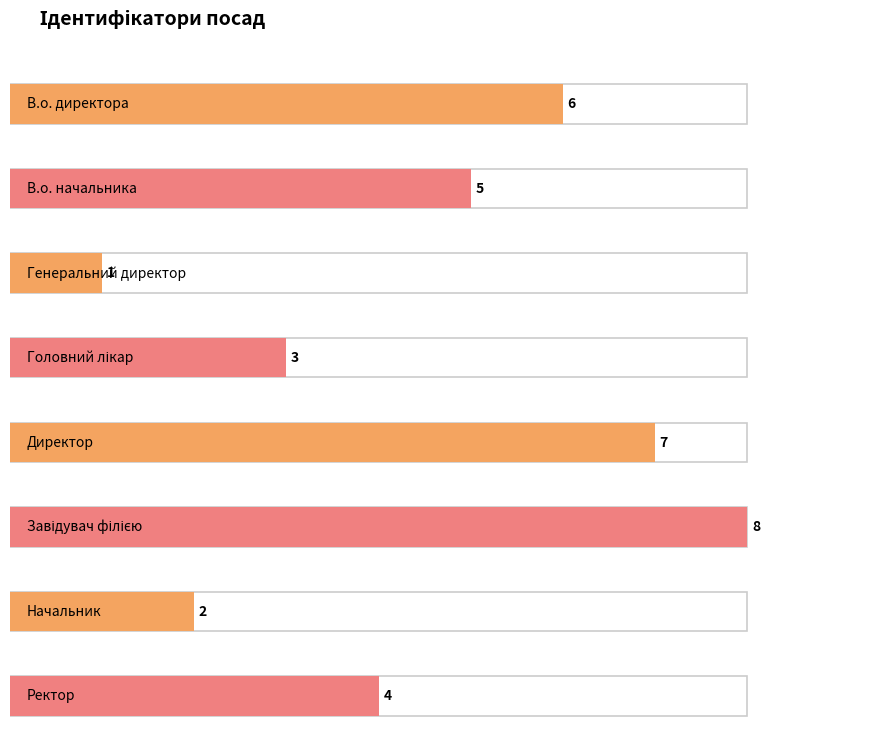

Are the bars grouped side by side (vs. stacked)?

No